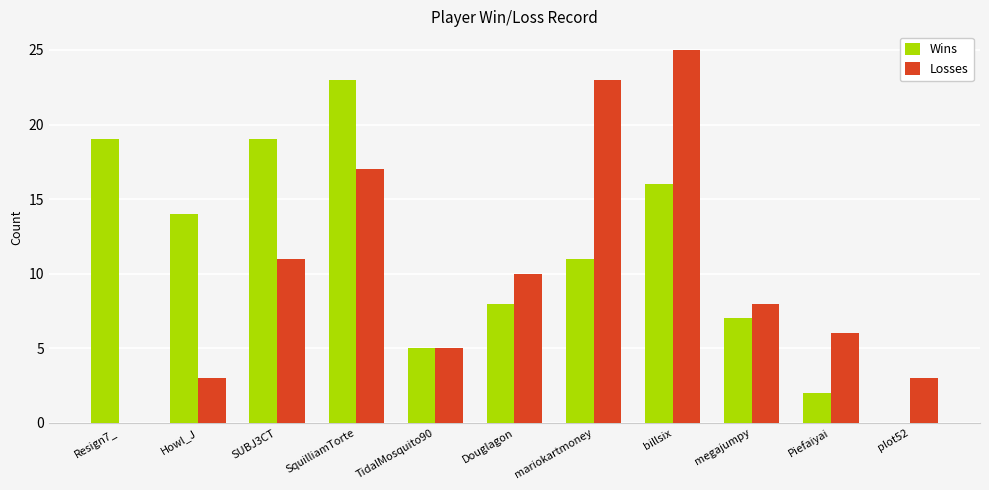

Between mariokartmoney and Piefaiyai, which series saw the biggest shift?

Losses